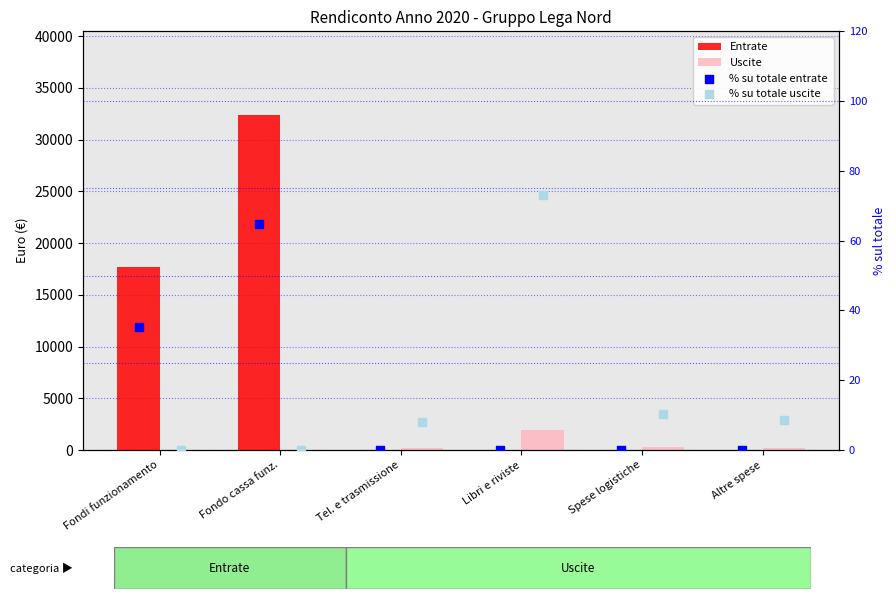

At how many categories does at least one series exceed 15224?

2